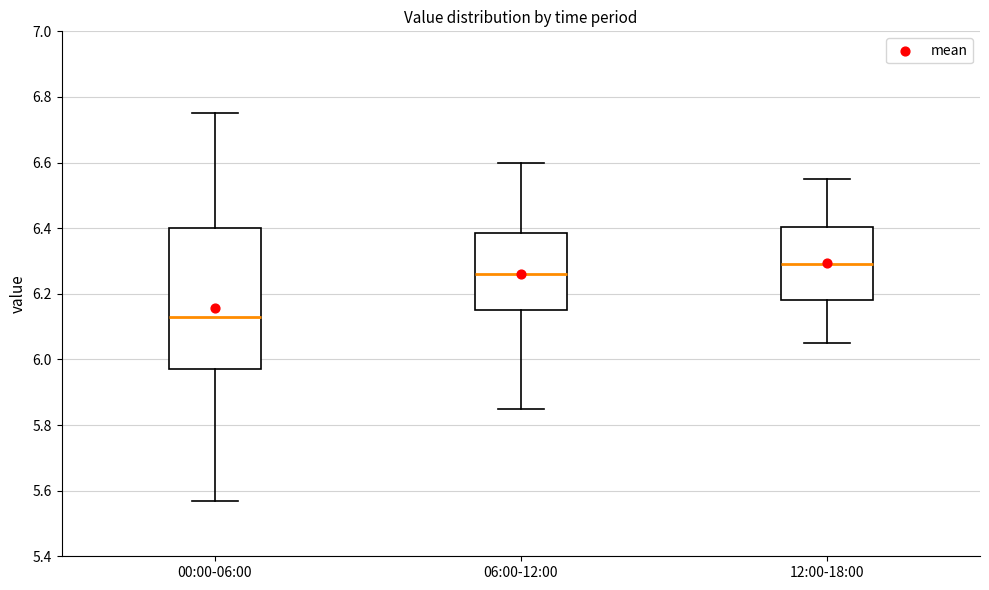

Where does the upper whisker of the box for 00:00-06:00 end on the y-axis? The values are not printed on the chart, so give them approximately, as read against the axis.

6.76